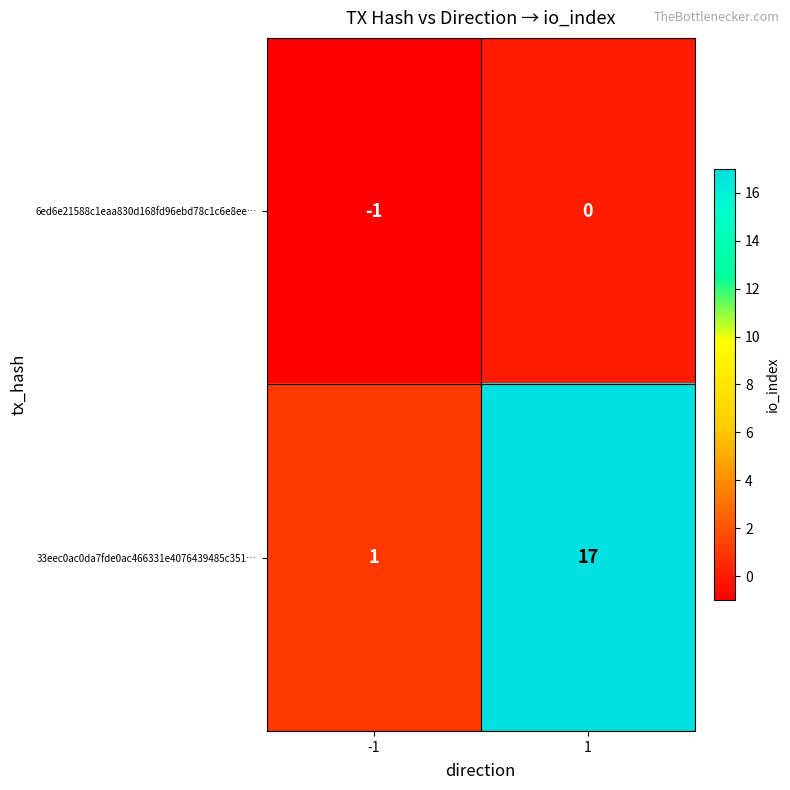

Count the number of data series in this chart.

2